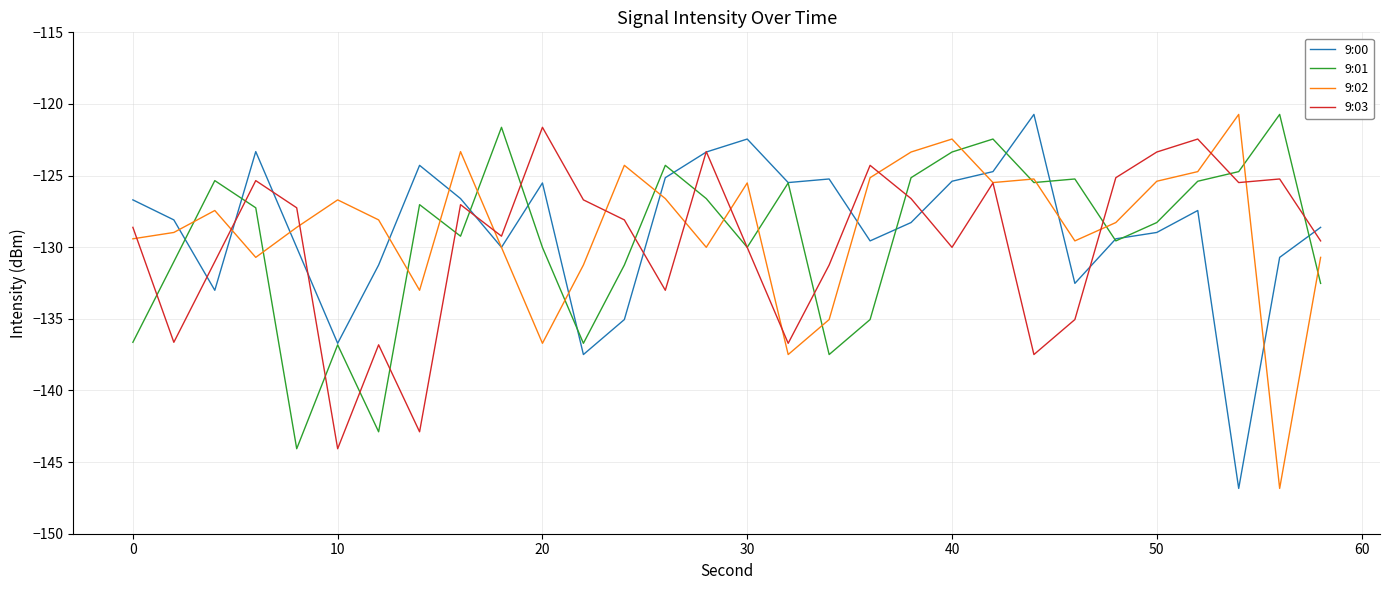

True or false: 9:02 has more than 2 points higher than both neighbors.

True